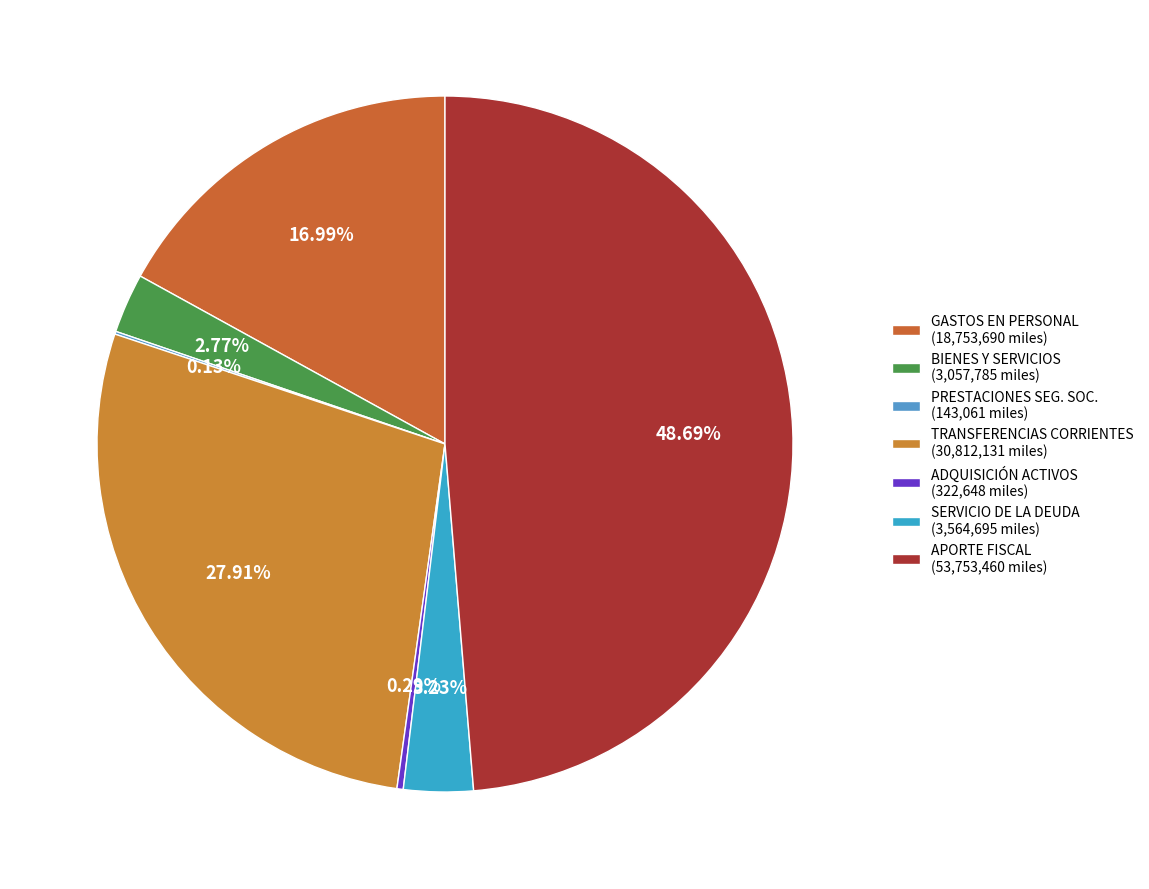

How many slices are in this pie chart?

7